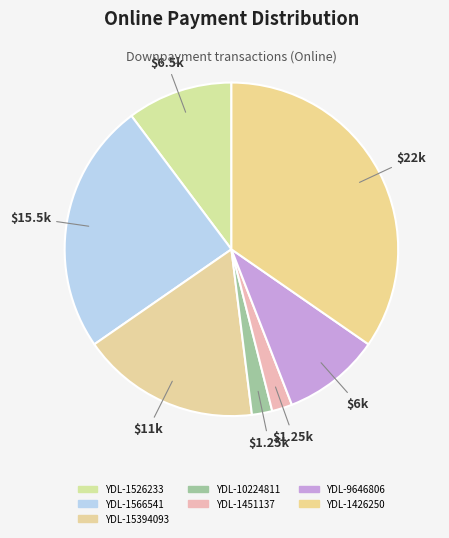

What percentage is NOT represented by YDL-1566541?

75.6%